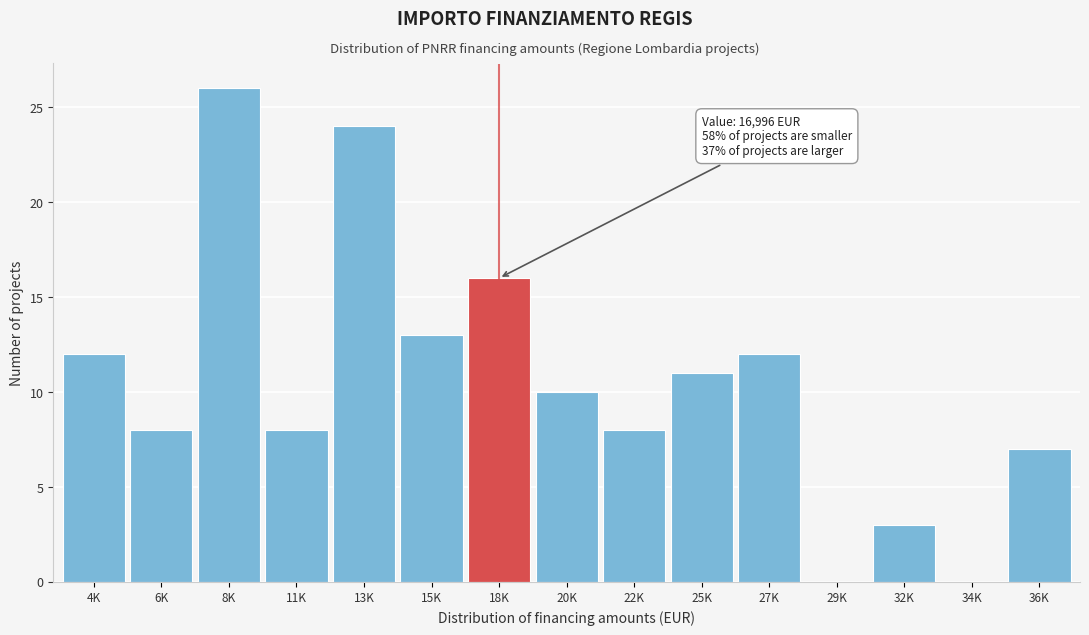

Reading left to right, extract all data points from this chart.

4K=12	6K=8	8K=26	11K=8	13K=24	15K=13	18K=16	20K=10	22K=8	25K=11	27K=12	29K=0	32K=3	34K=0	36K=7